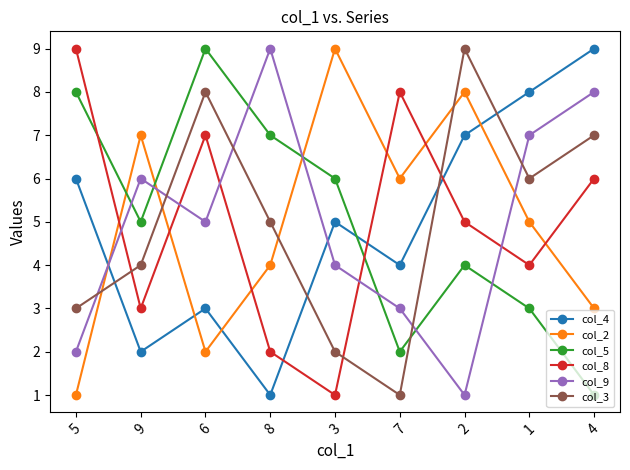

In col_9, how many points are lower than both neighbors (excluding endpoints)?

2